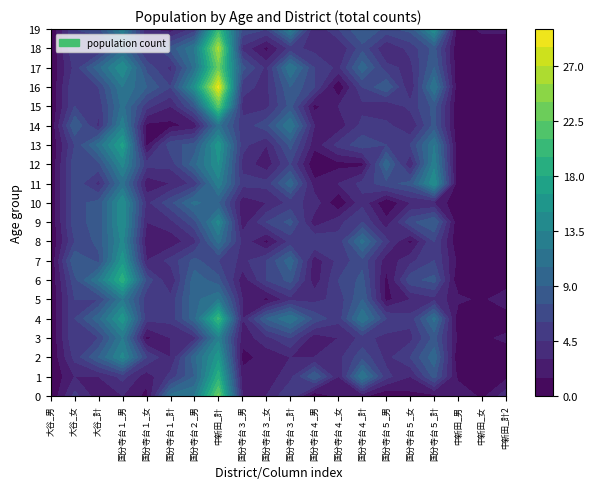

The 19 series shows 9 at 13. True or false?

True